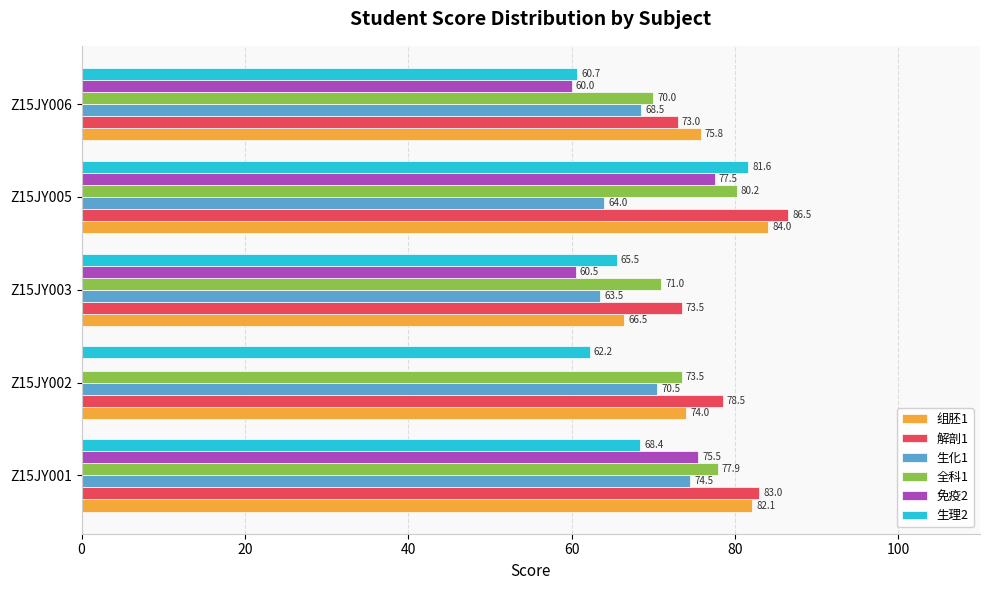

How many categories are shown in the chart?

5